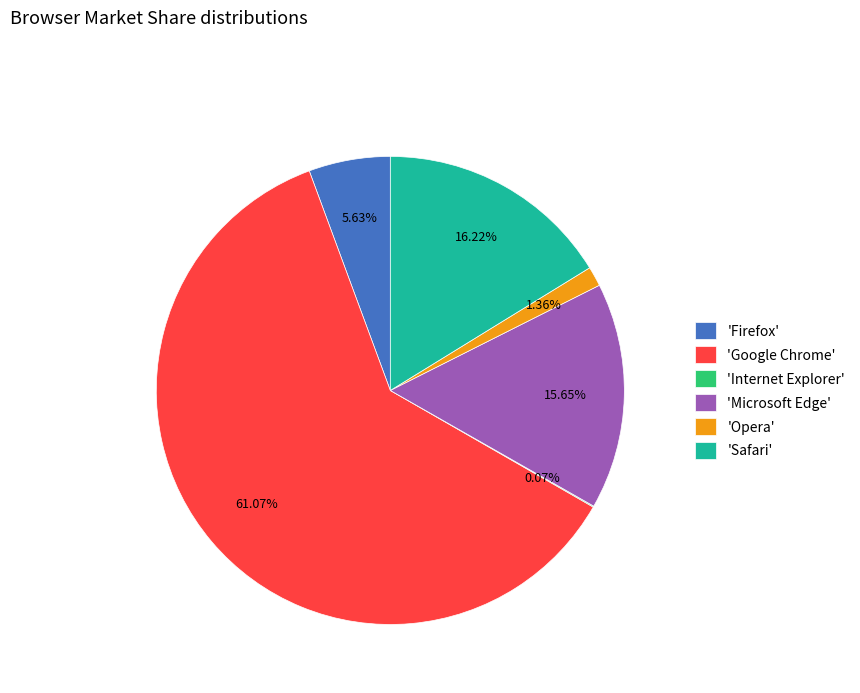

Which category has the biggest portion of the pie?

'Google Chrome'